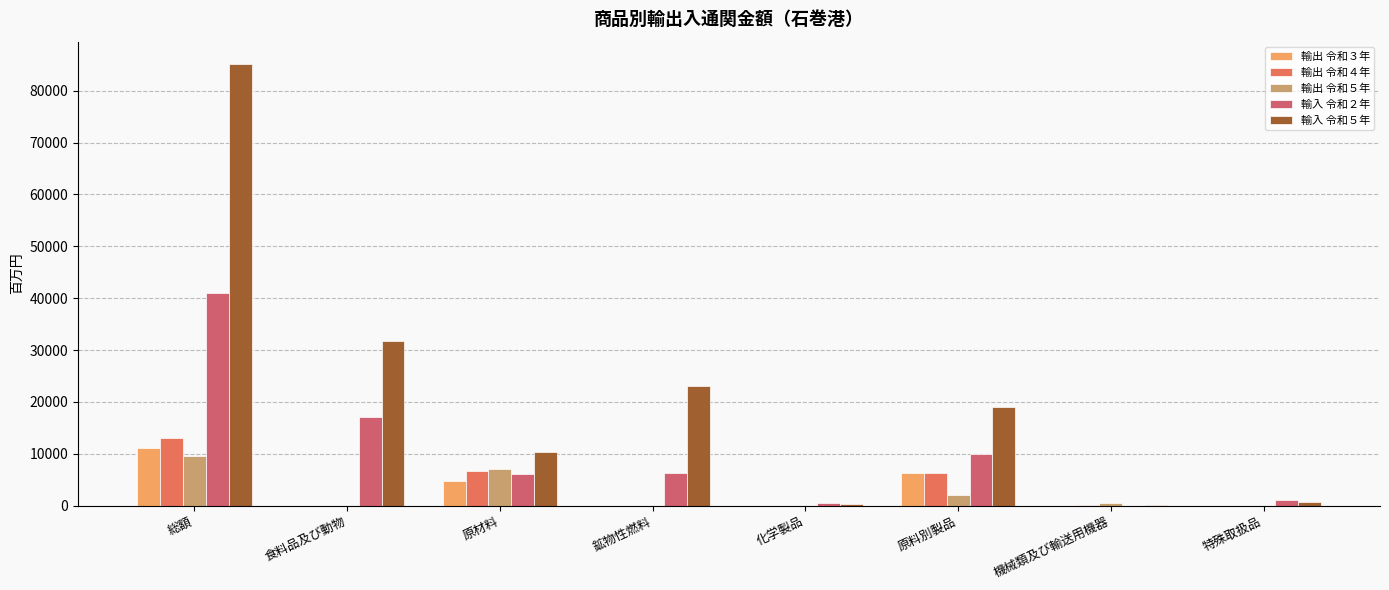

What is the difference between the maximum and minimum values in the 輸入 令和５年 series?

84963.0